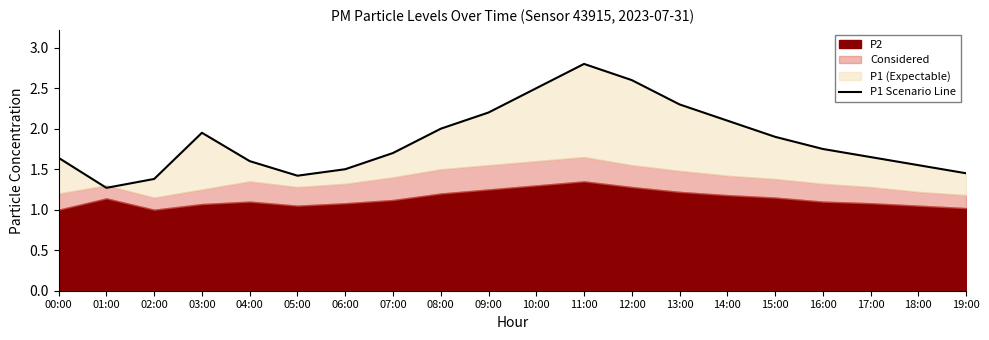

The chart shows a value of 1.4 at 05:00. True or false?

True